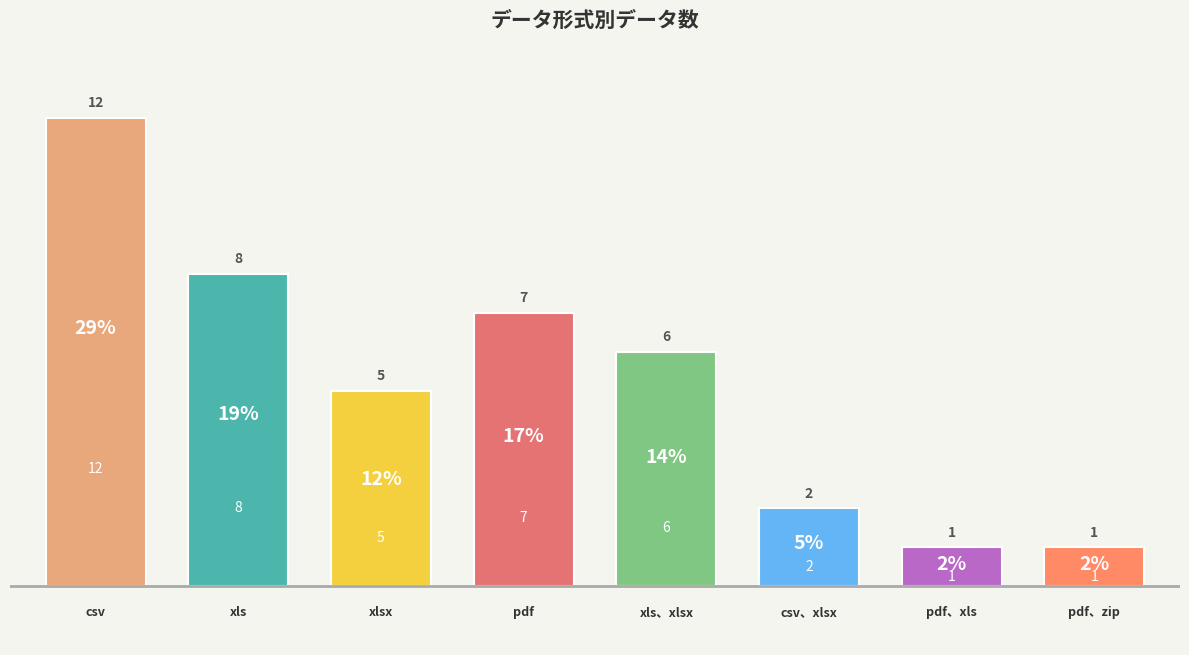

Which category has the lowest value across all series?

pdf、xls